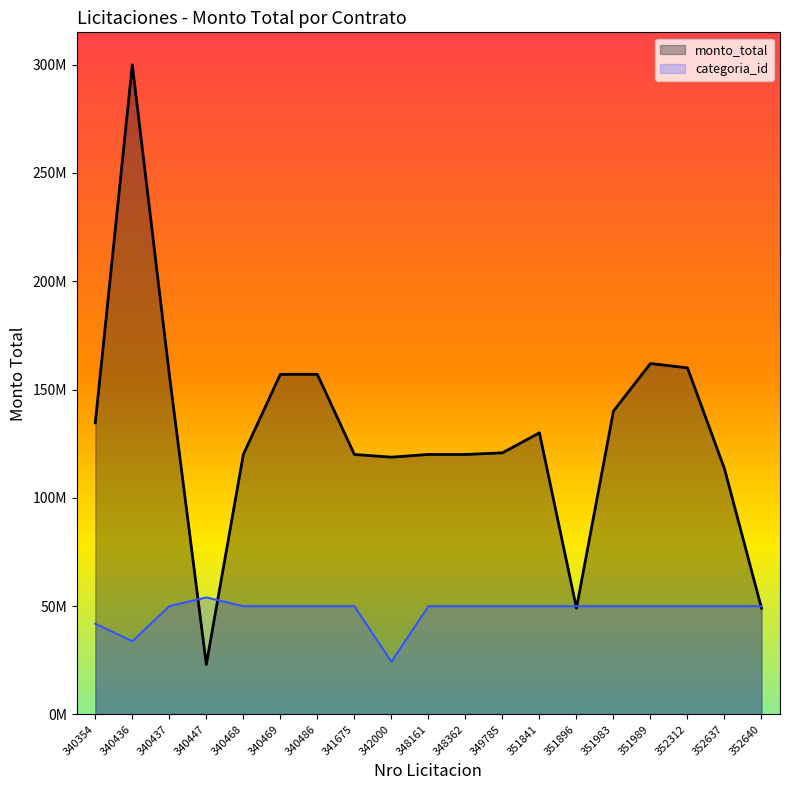

Which series has the largest total across all categories?

monto_total